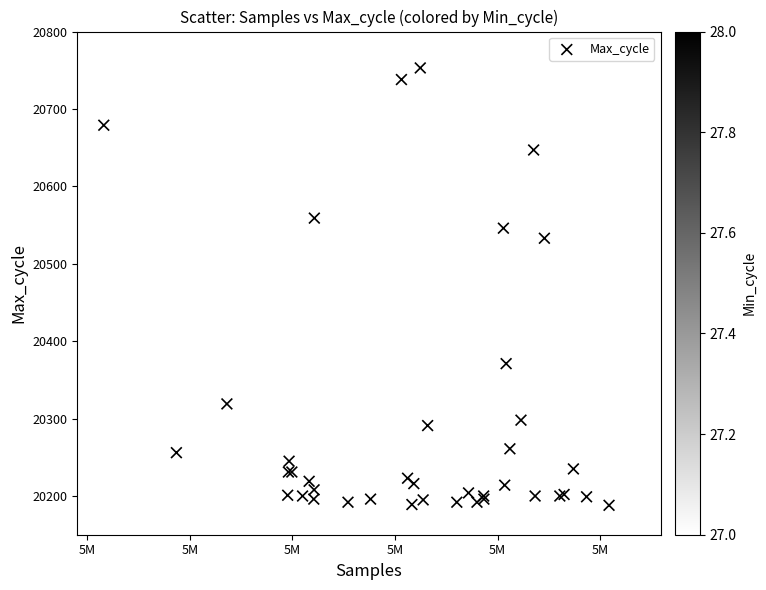

What Y value in the scatter plot is closest to 20470?

20533